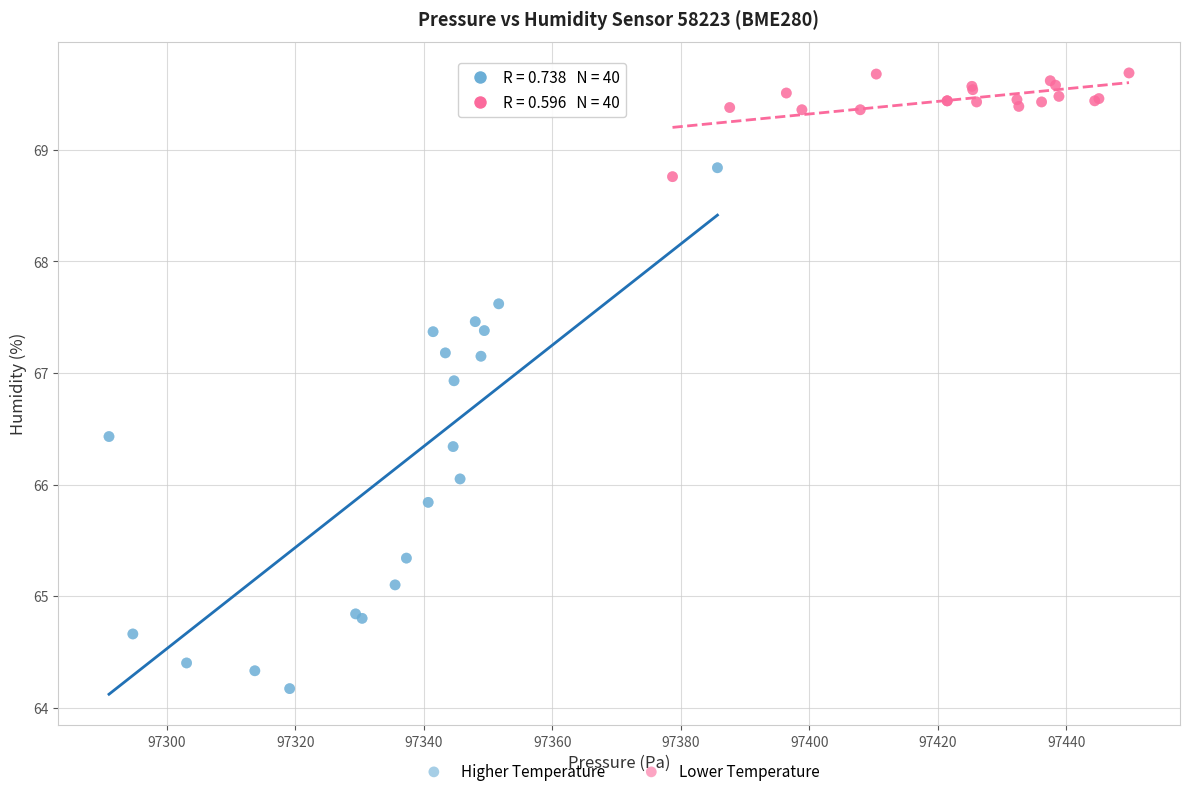

Which series has the widest spread of Y values?

Higher Temperature